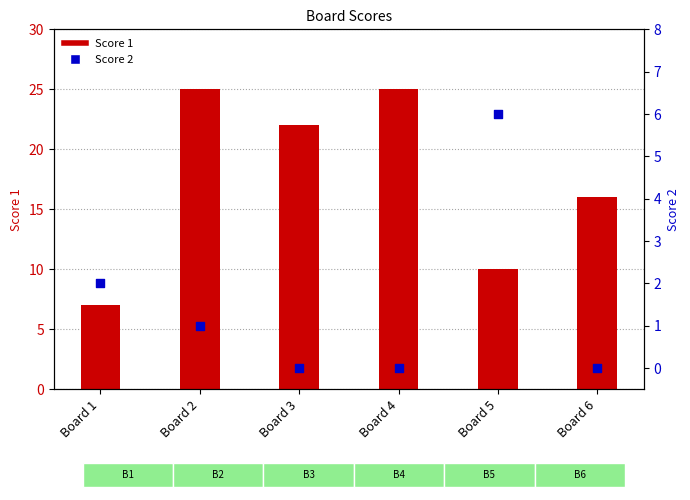

What are all the series names shown in the legend?

Score 1, Score 2